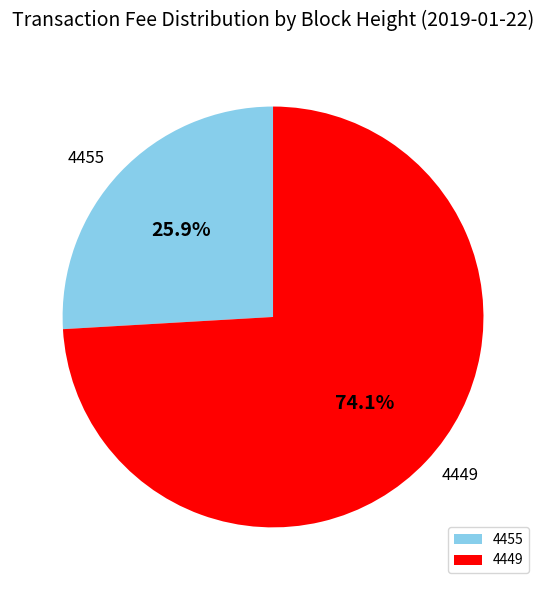

Is it true that 4449 is 74% of the pie?

True